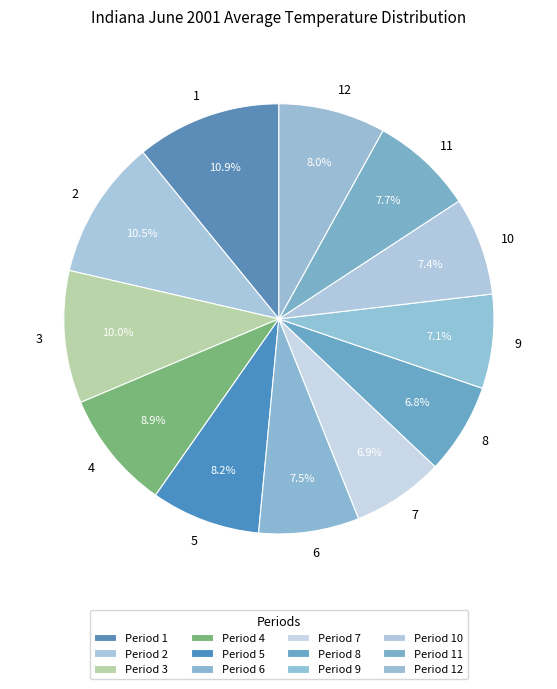

To the nearest percent, what is the difference between the 10 and 3 slice percentages?

3%